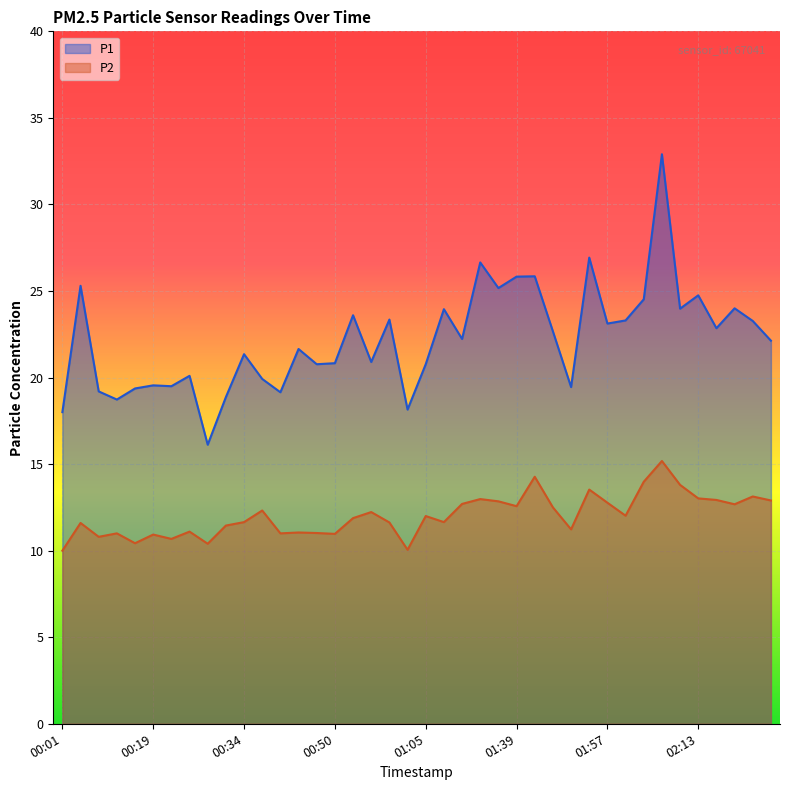

At which category does the chart reach its minimum across all series?

00:01